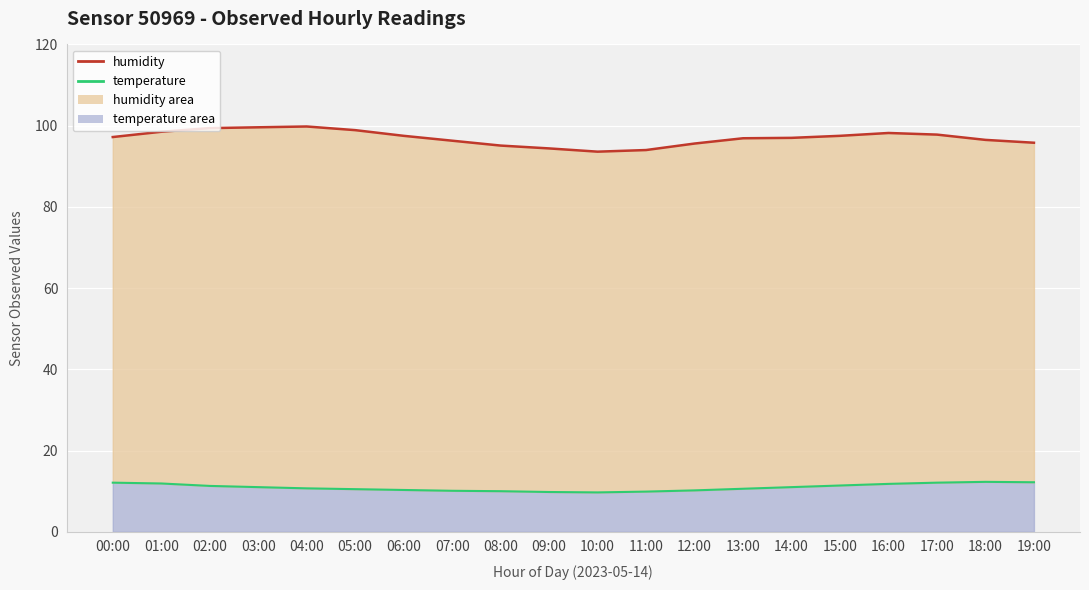

Read the temperature (line) value at 03:00.

11.0